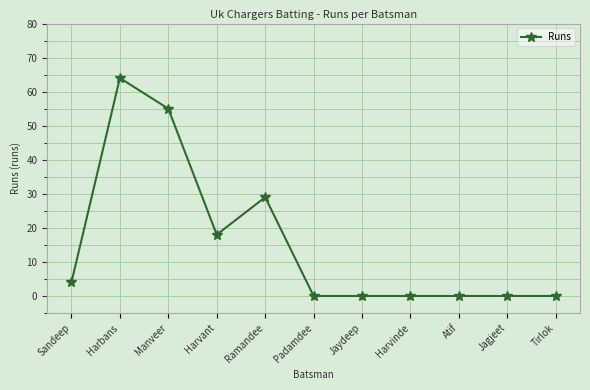

Where is the first local minimum?

Harvant